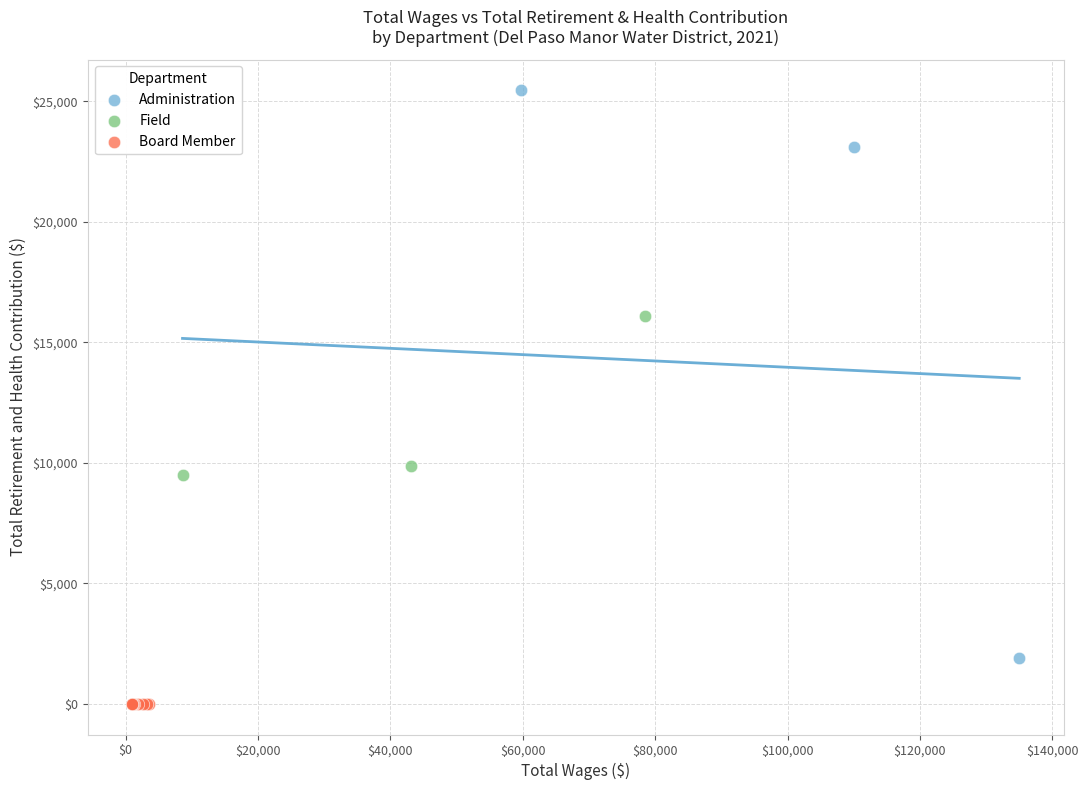

Which series reaches the minimum Y coordinate?

Board Member